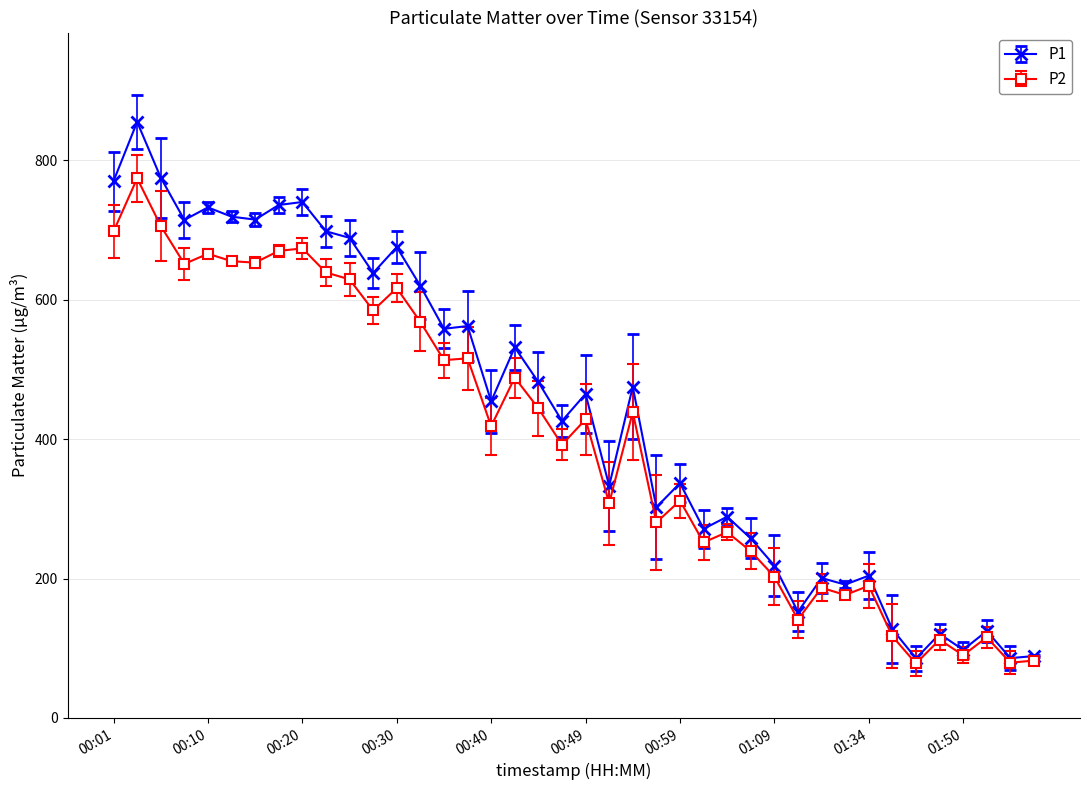

What is the difference between the maximum and minimum values in the P2 series?

696.0